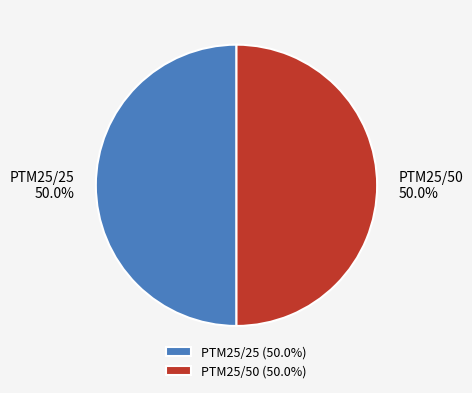

To the nearest percent, what percentage of the pie is PTM25/25?

50%